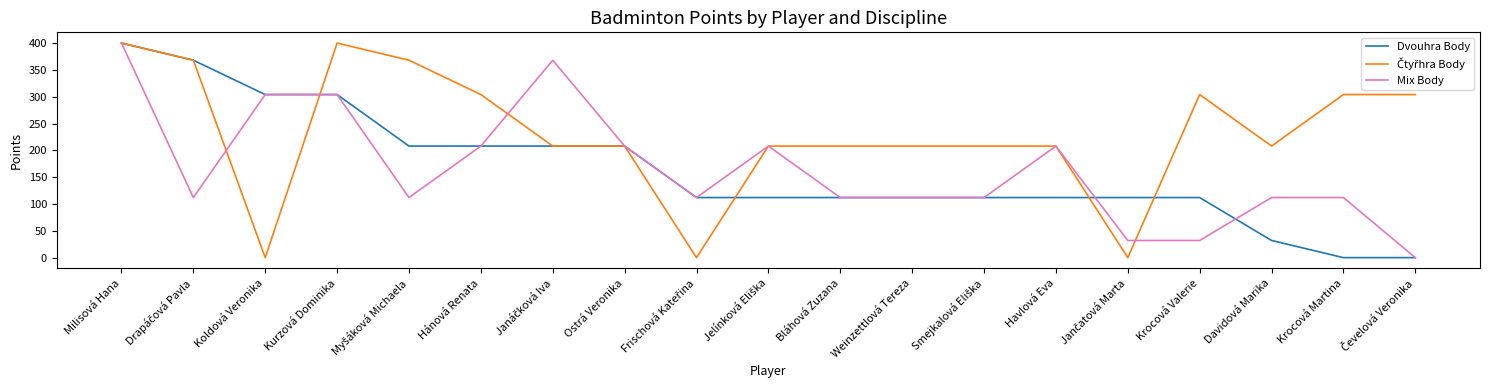

How many lines are shown in the chart?

3